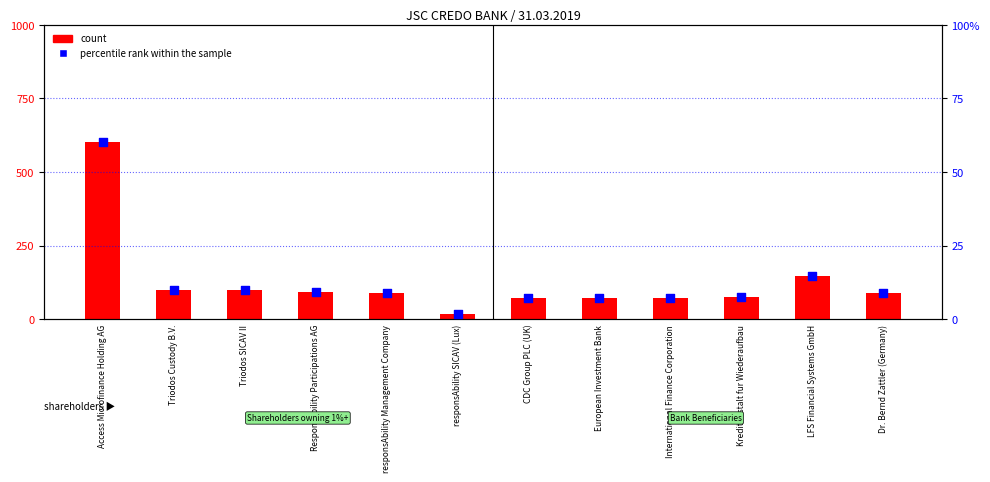

Is the value of count at Dr. Bernd Zattler (Germany) greater than the value of percentile rank within the sample at ResponsAbility Participations AG?

Yes